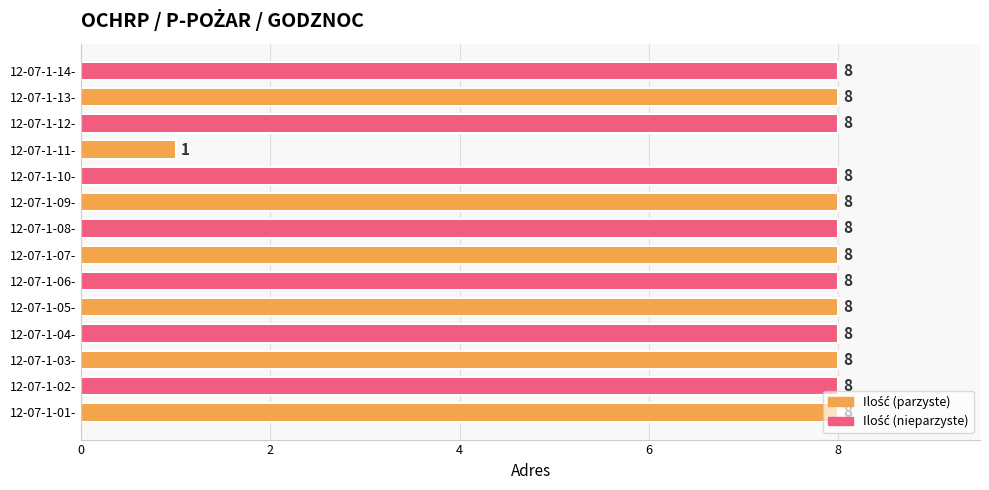

Approximately how many times larger is the value at 12-07-1-05- compared to 12-07-1-03-?

1.0